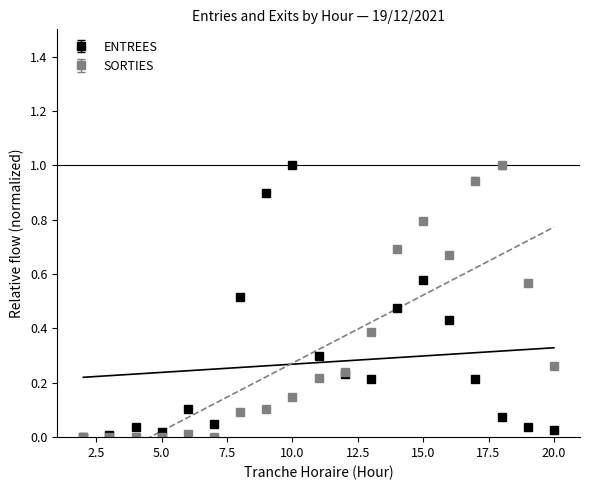

Does the chart have visible grid lines?

No